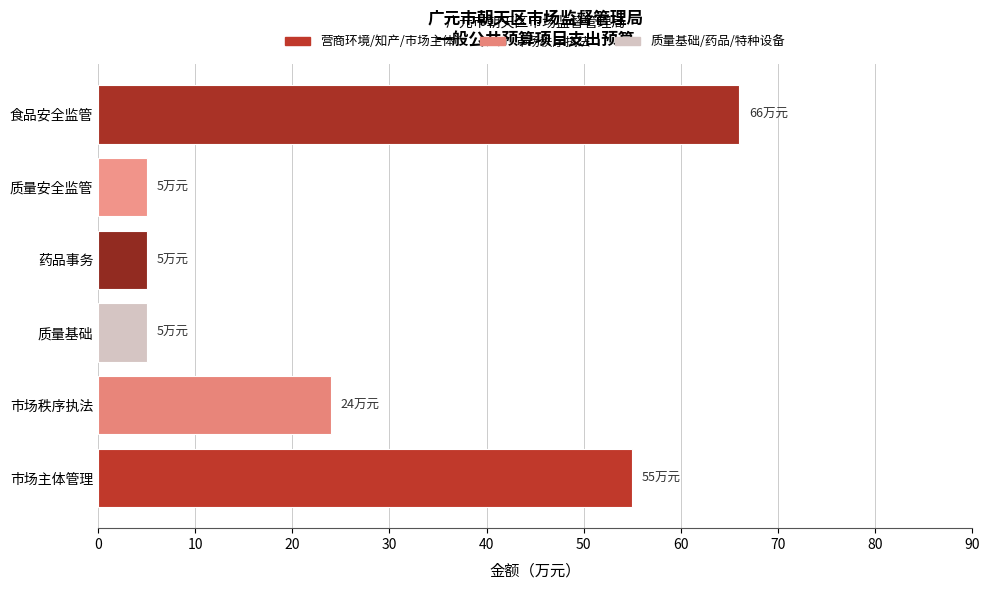

At which label is the value closest to 35?

市场秩序执法